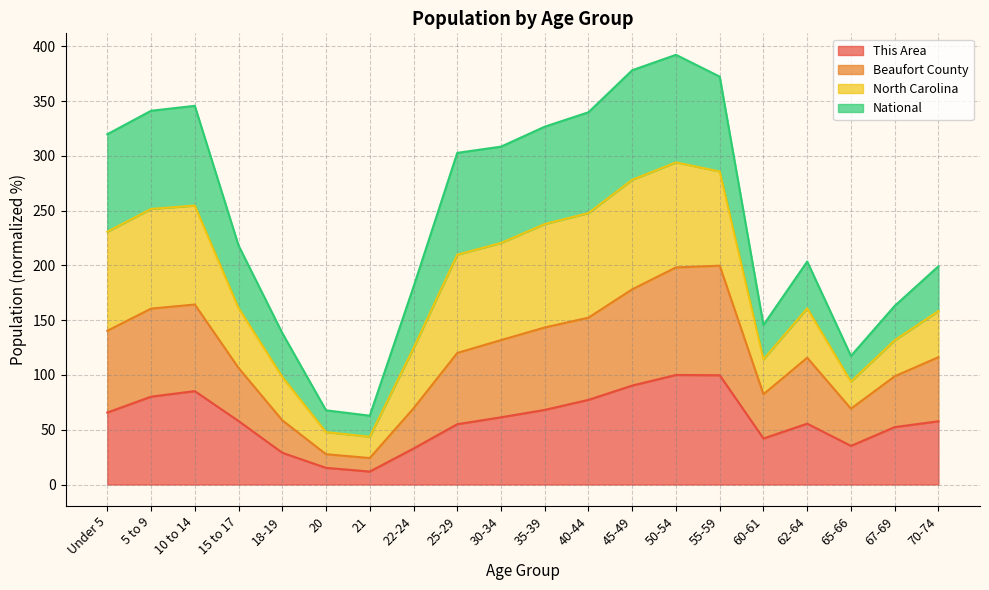

How many interior local valleys does the Beaufort County series have?

3